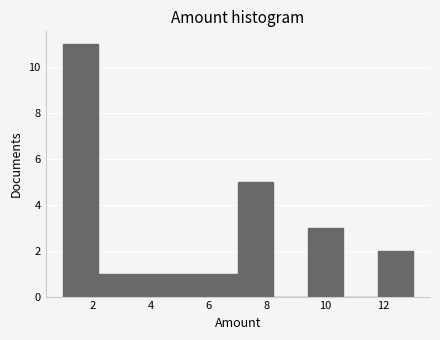

Over which range of the x-axis is the bar tallest?

1.0 to 2.2